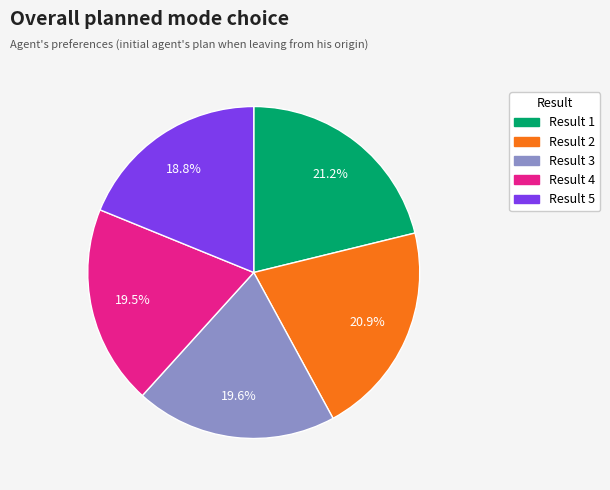

Is there any slice that represents more than half of the pie?

No